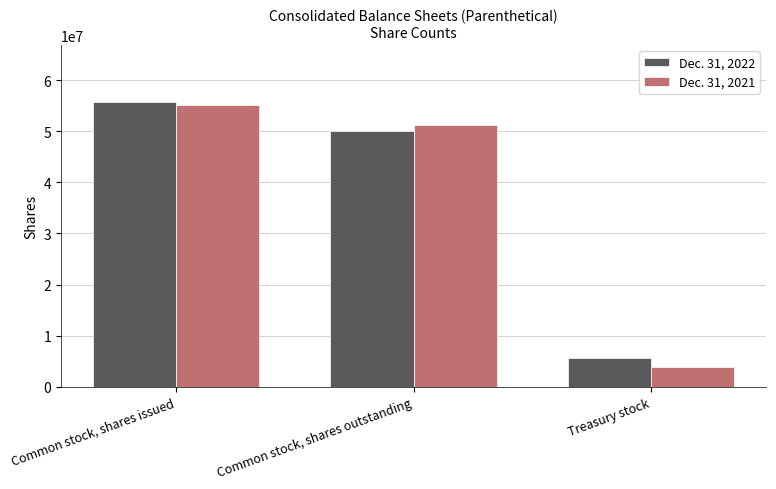

Rank the series at Common stock, shares issued from lowest to highest value.

Dec. 31, 2021, Dec. 31, 2022